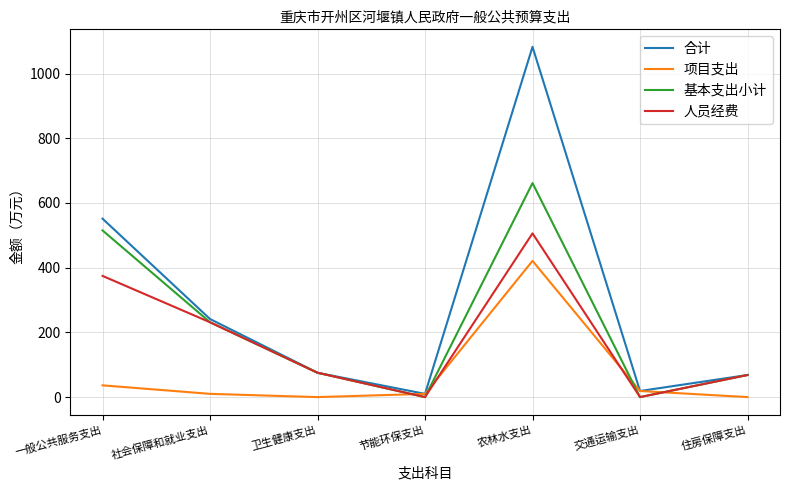

How many interior local peaks does the 人员经费 series have?

1